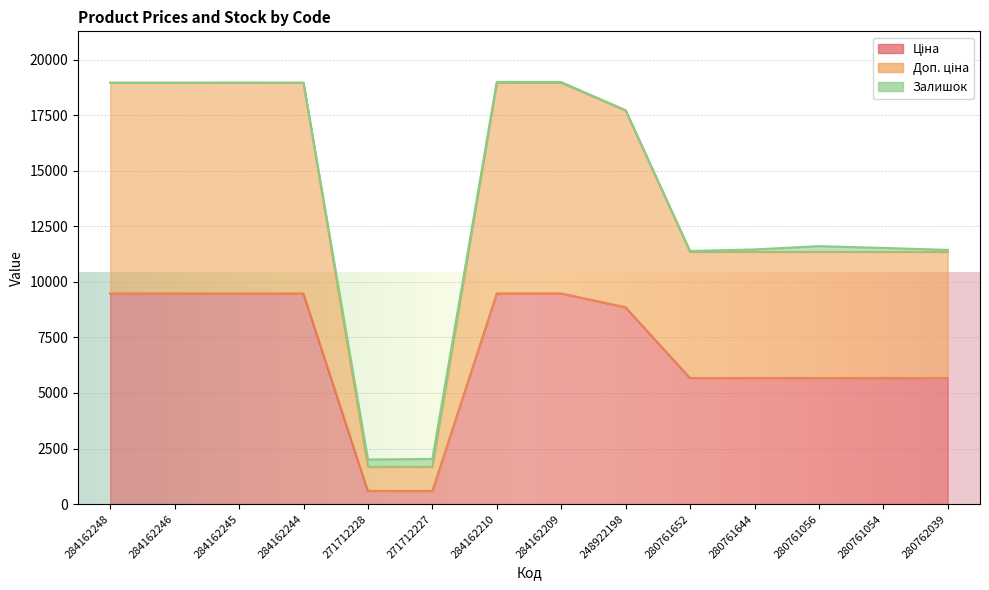

Which series has the widest spread of values?

Доп. ціна